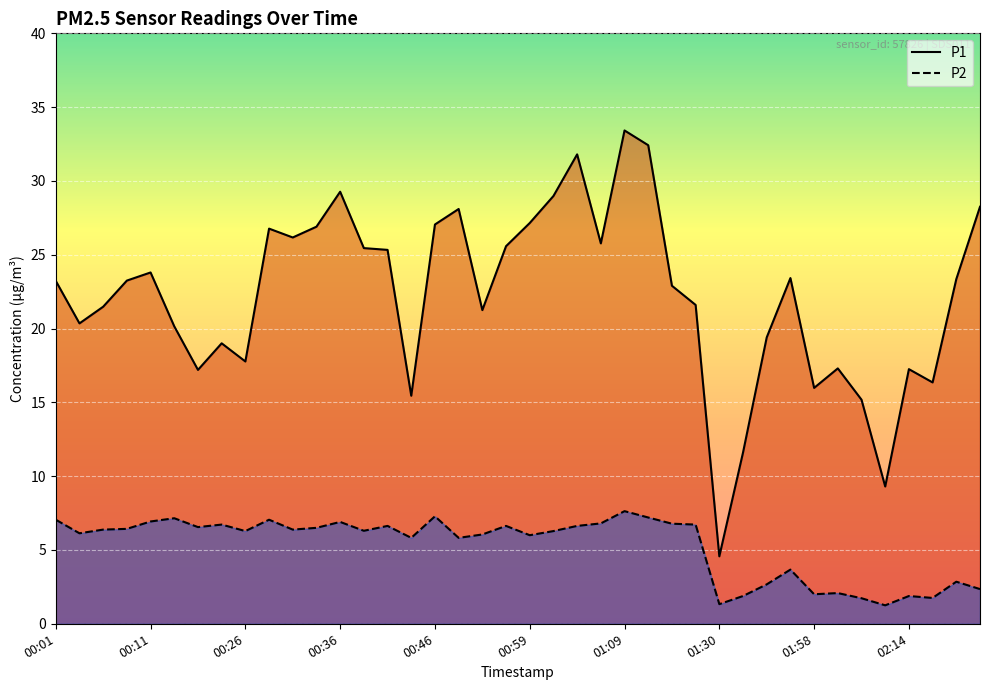

Where does the P2 series first go above 6?

00:01